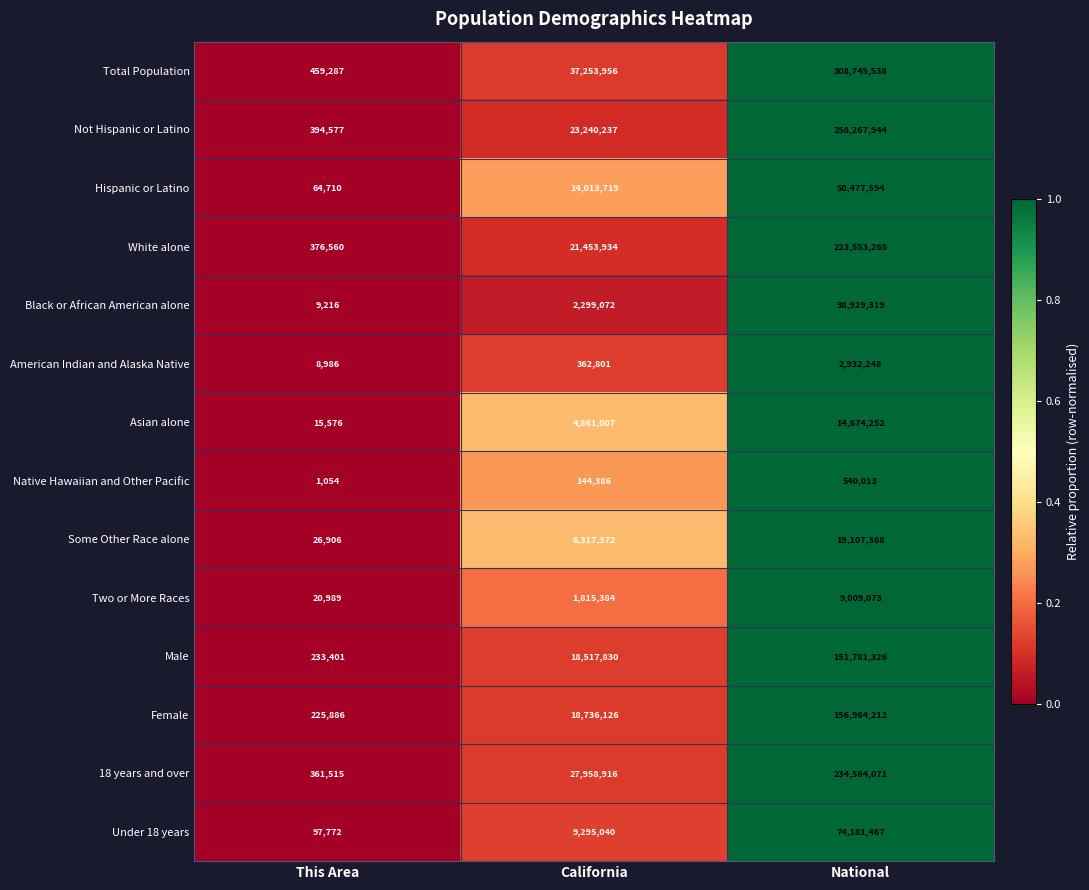

Count the 18 years and over values in the range 361515 to 234564071.

3